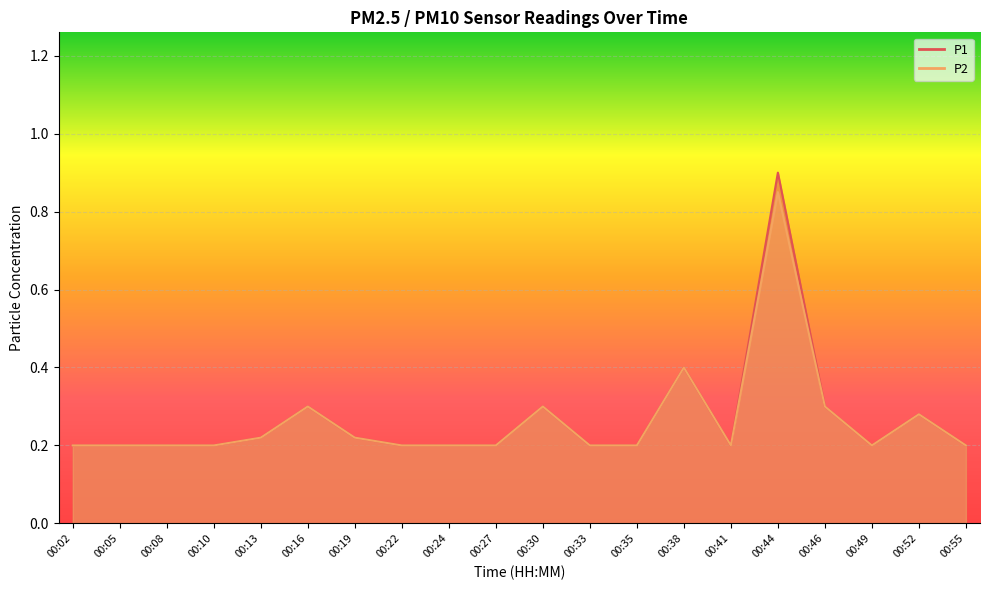

What is the value of the P1 point at the 15th from the left?

0.2